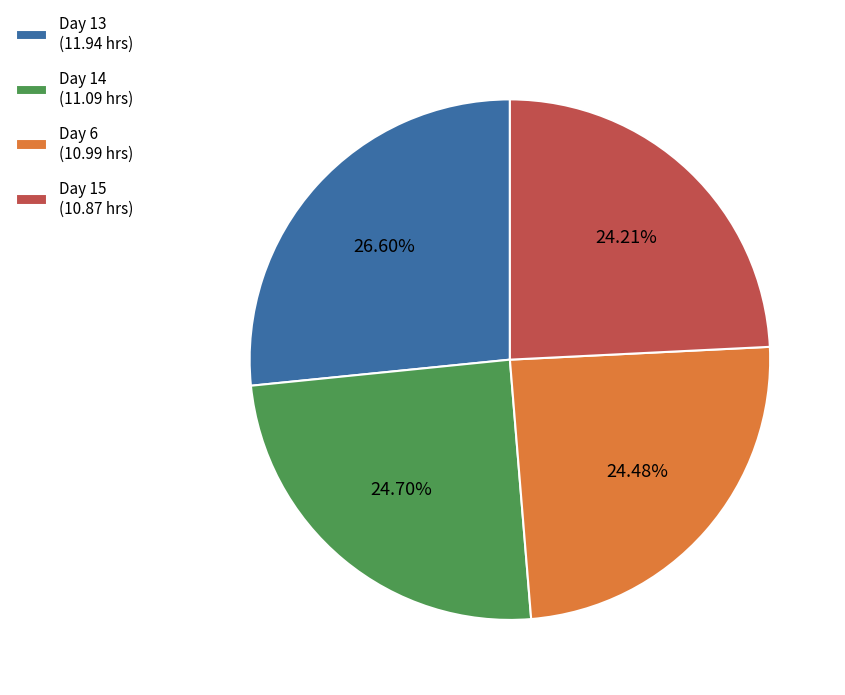

Is there a majority slice in this chart?

No